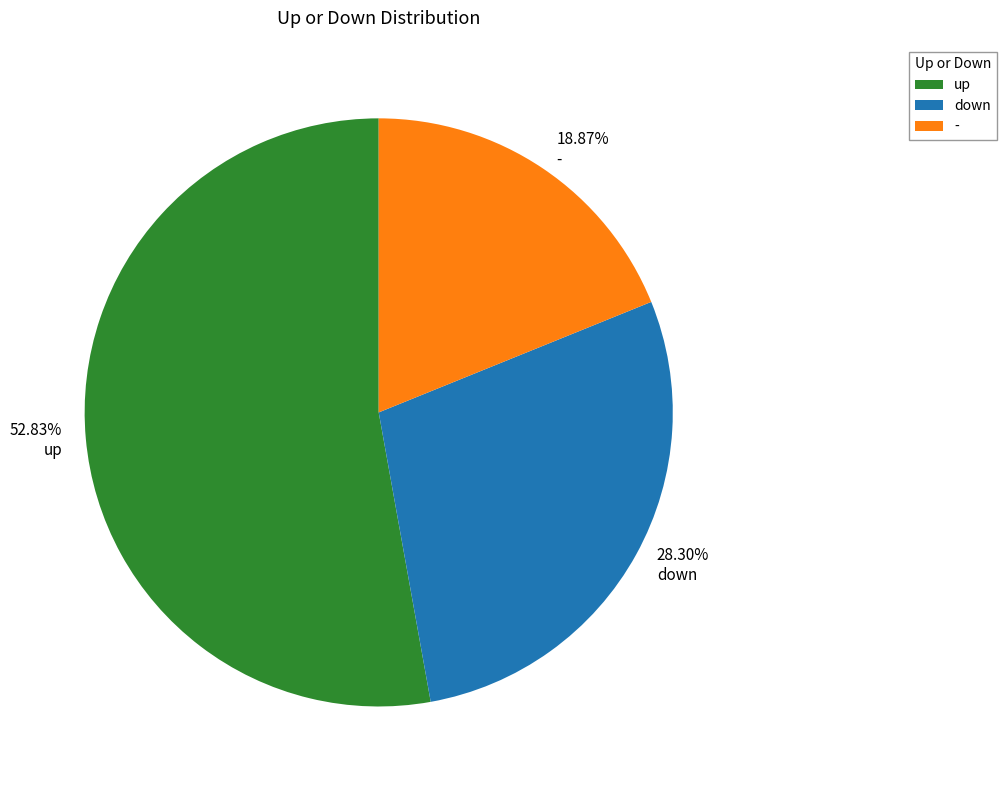

Which category has the biggest portion of the pie?

up